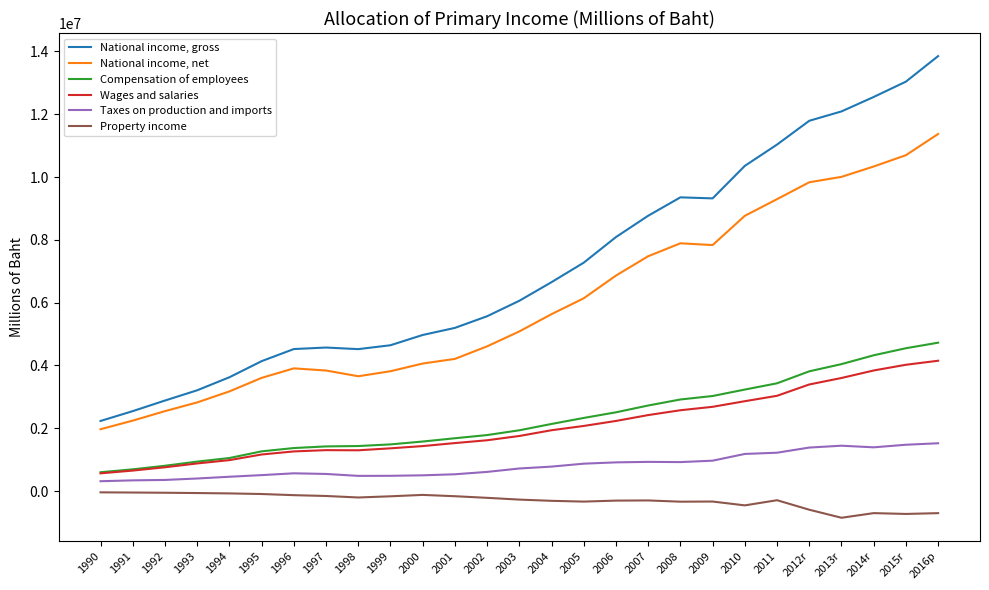

Between 1995 and 1997, which series saw the biggest shift?

National income, gross